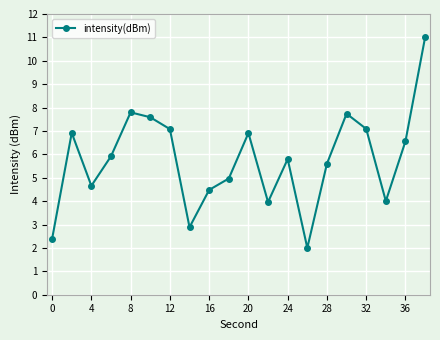

Reading left to right, list all the values displayed in this chart.

2.4	6.9	4.7	5.9	7.8	7.6	7.1	2.9	4.5	5.0	6.9	4.0	5.8	2.0	5.6	7.7	7.1	4.0	6.6	11.0